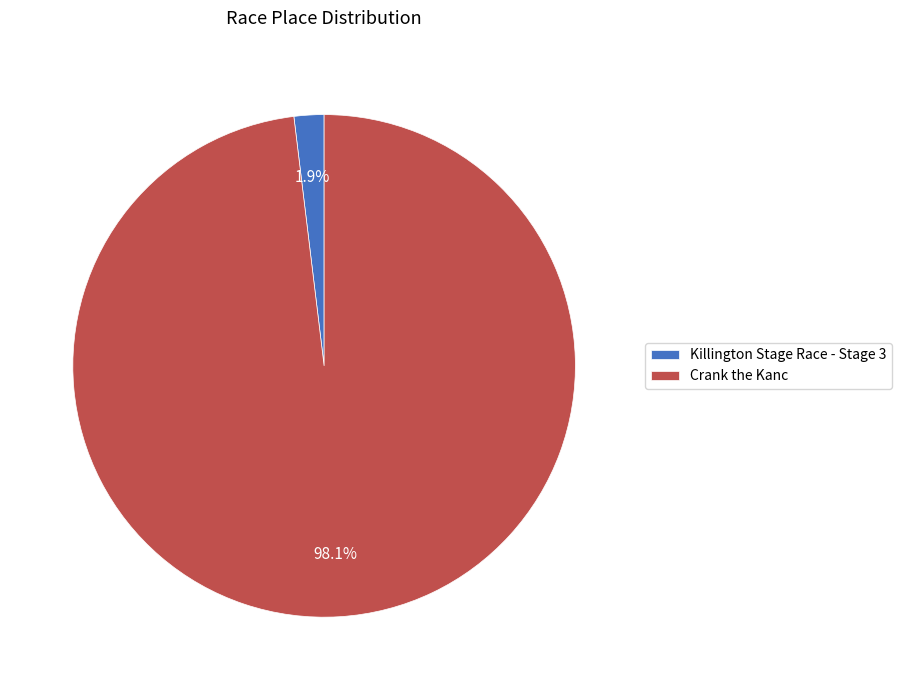

Does any single category account for the majority?

Yes